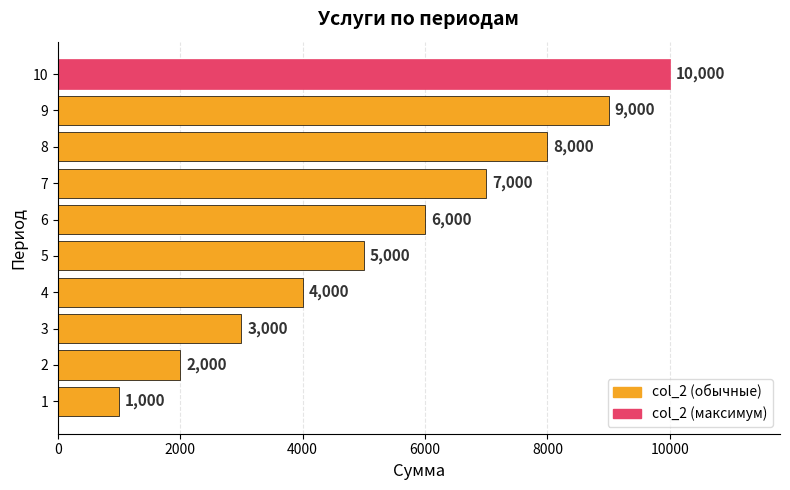

List the labels in order of value, largest first.

10, 9, 8, 7, 6, 5, 4, 3, 2, 1